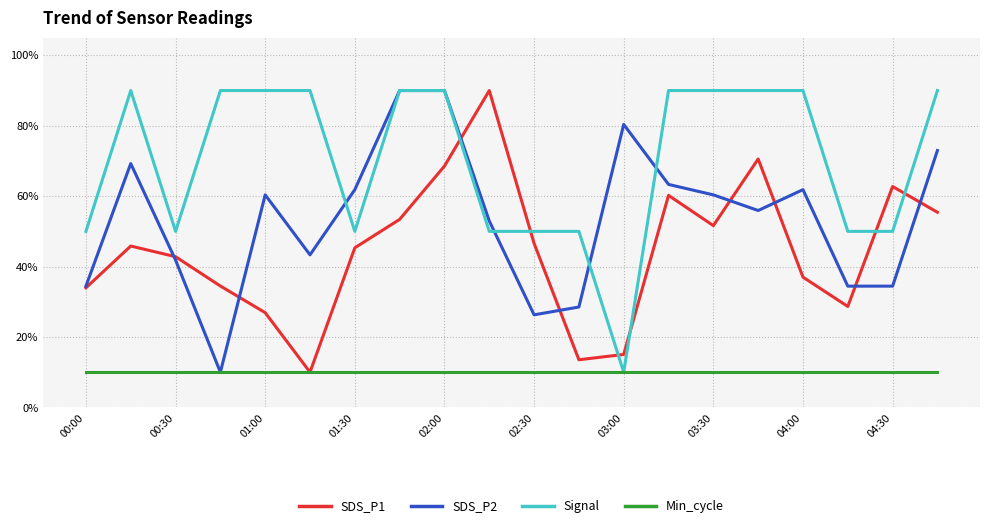

Which series has the largest total across all categories?

Signal